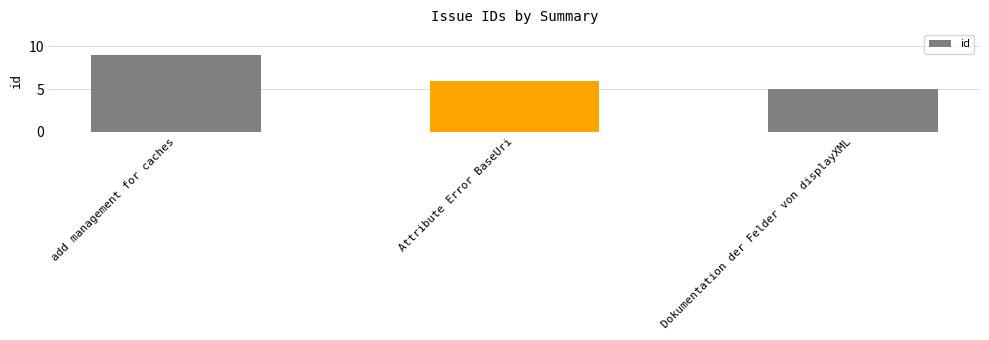

What is the change in value from Attribute Error BaseUri to Dokumentation der Felder von displayXML?

-1